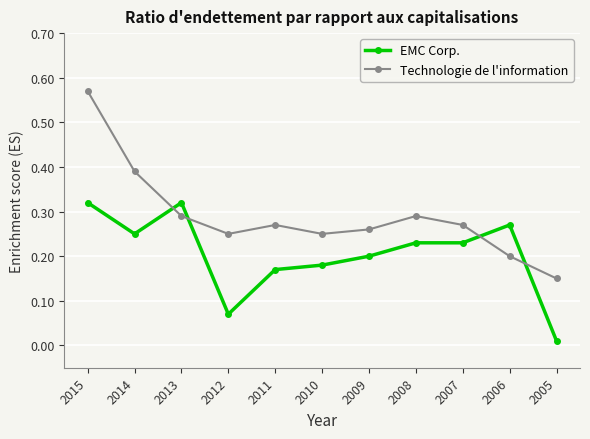

The EMC Corp. series shows 0.1 at 2007. True or false?

False